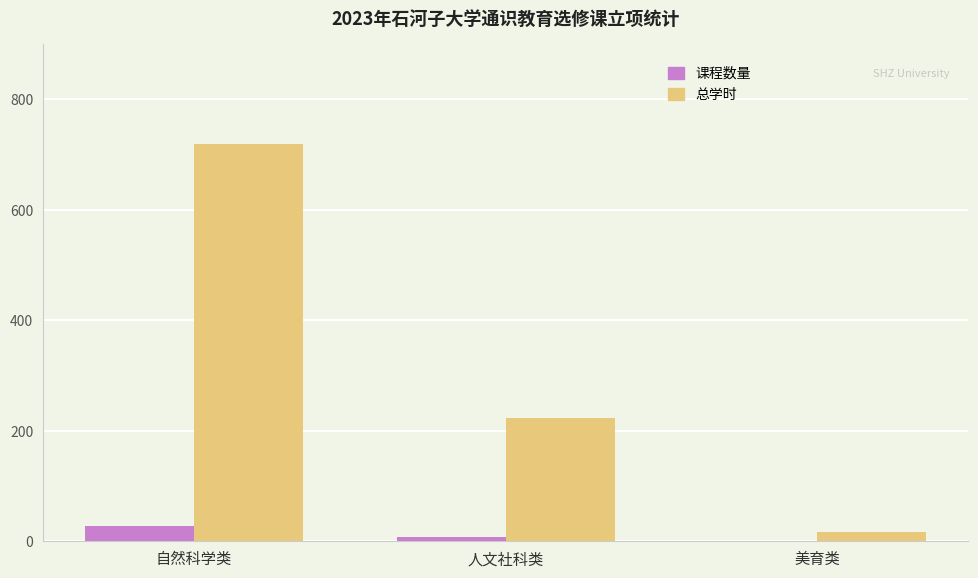

What is the average value of the 总学时 series?

320